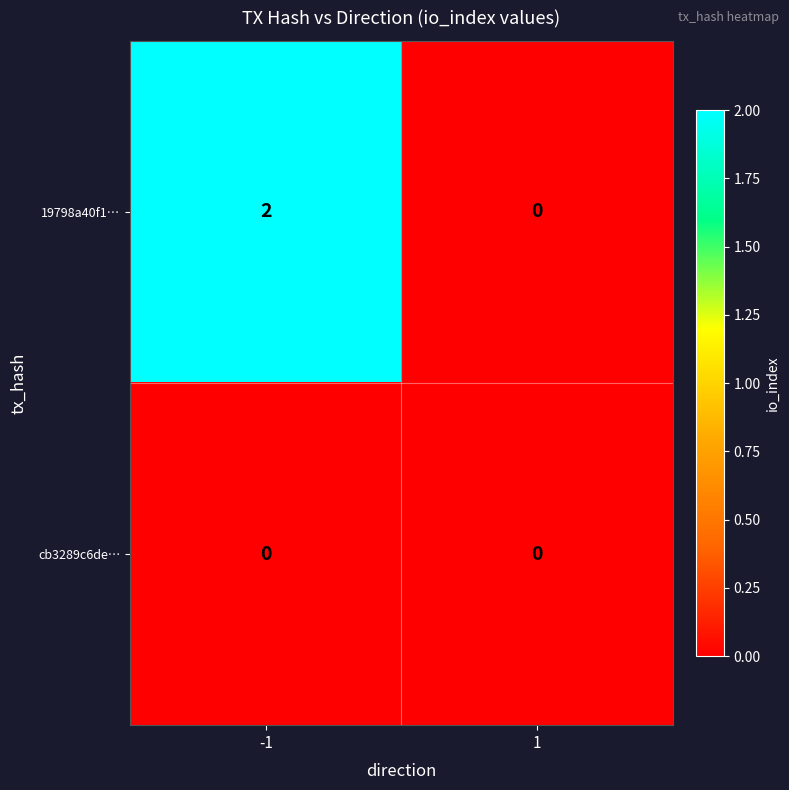

The 19798a40f1… series shows -1 at 1. True or false?

False